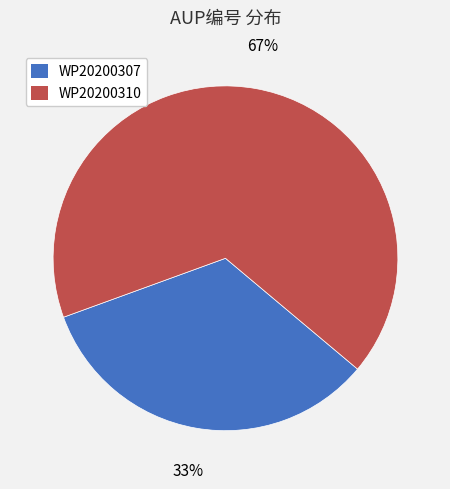

Does WP20200310 account for over 50% of the chart?

Yes